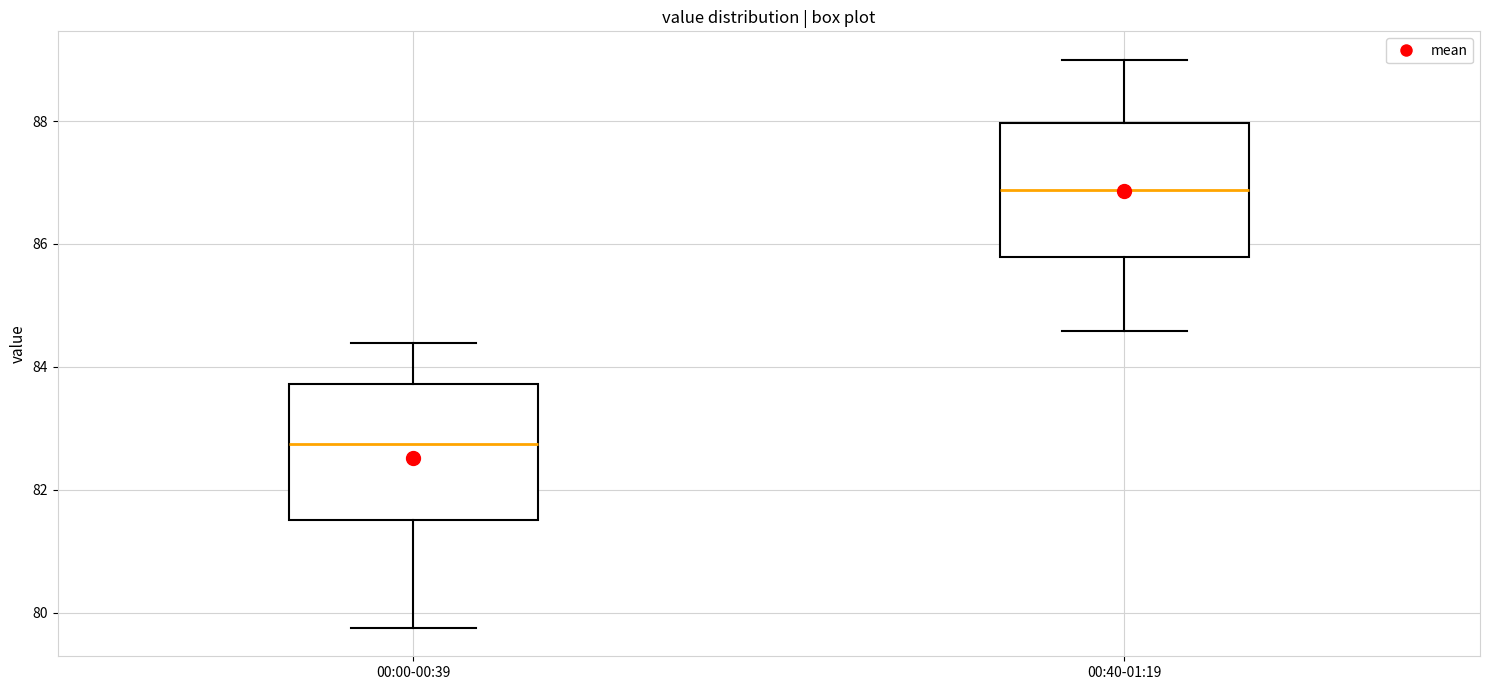

Where does the upper whisker of the box for 00:00-00:39 end on the y-axis? The values are not printed on the chart, so give them approximately, as read against the axis.

84.4